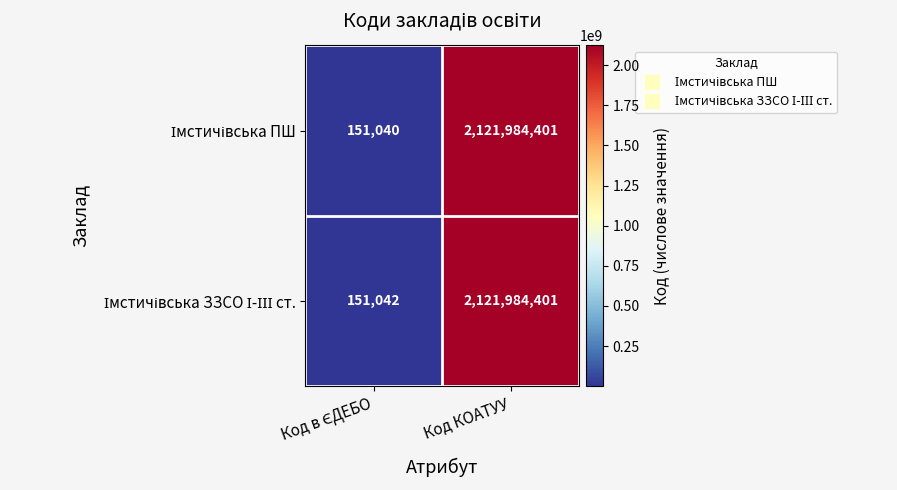

How many categories are shown in the chart?

2